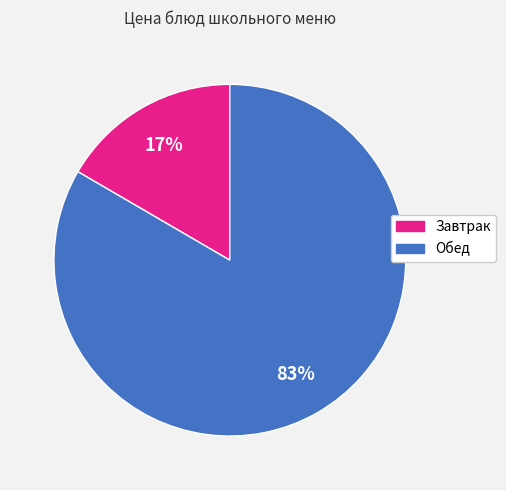

Is there any slice that represents more than half of the pie?

Yes